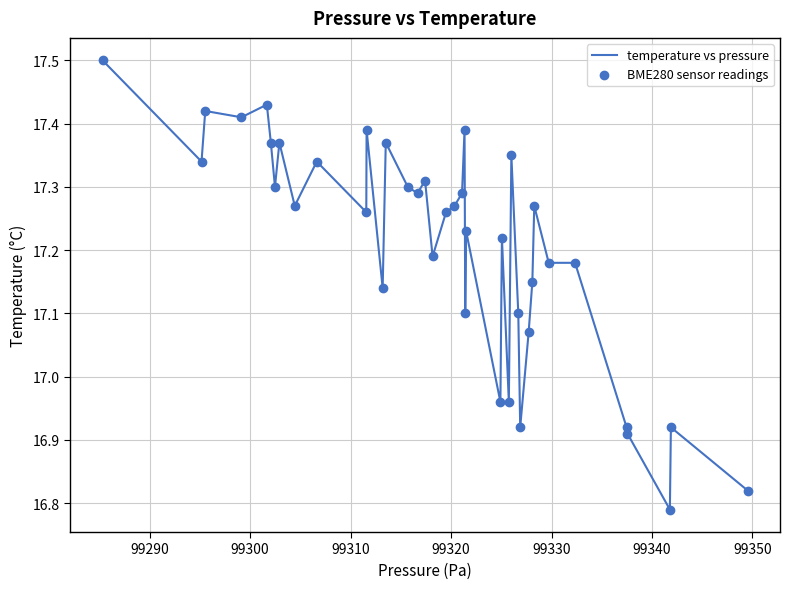

What is the difference between the maximum and minimum values?

0.7